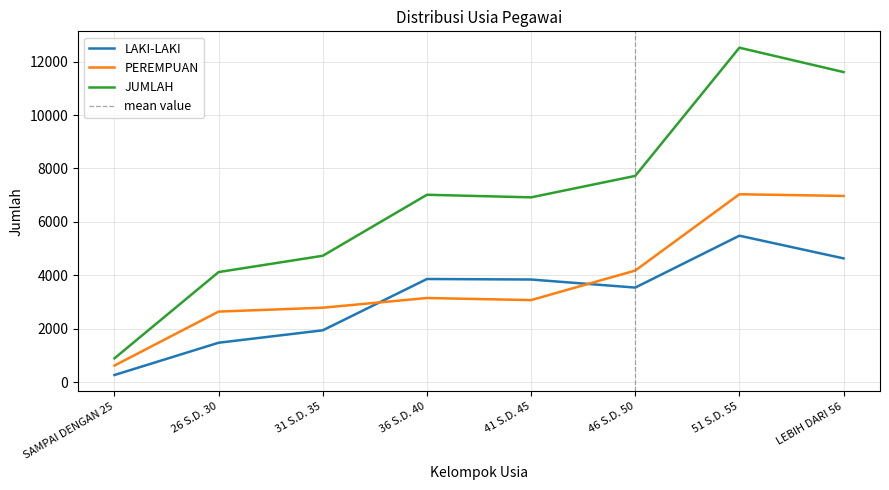

How many categories are shown in the chart?

8